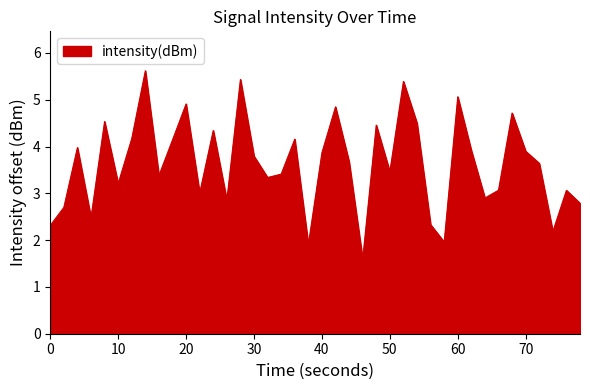

What is the minimum value shown in the chart?

1.6